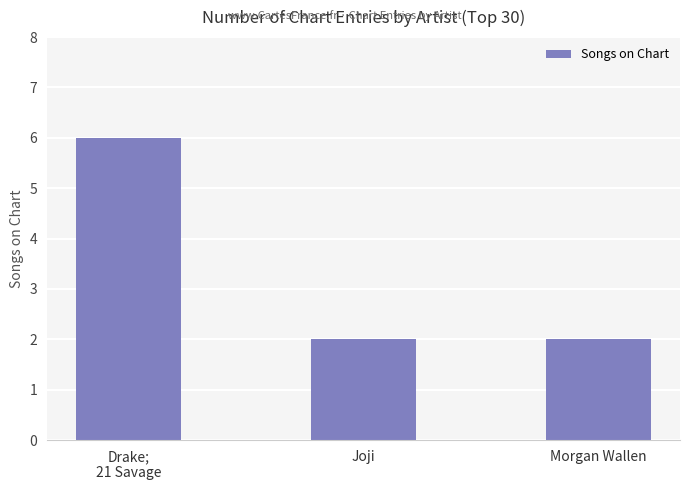

How many series are shown in this chart?

1